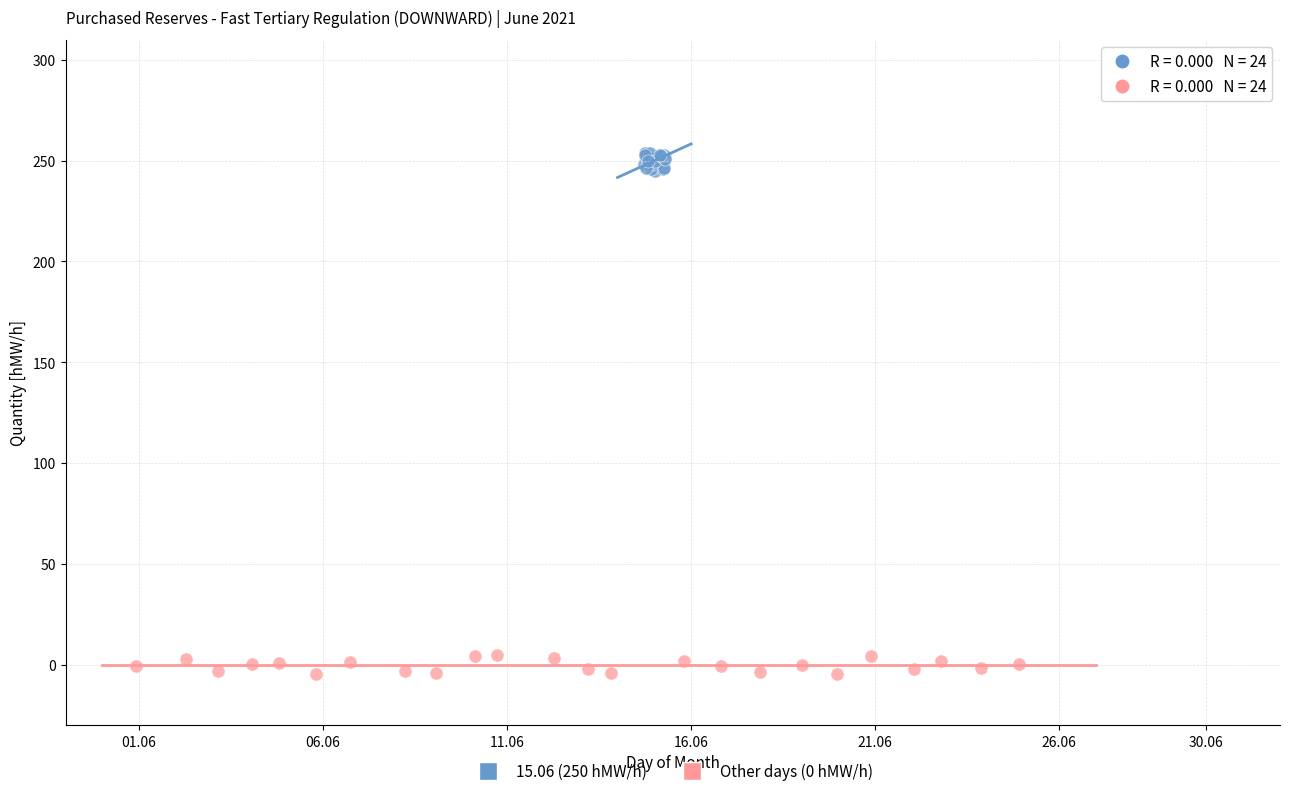

Which series reaches the maximum Y coordinate?

15.06 (250 hMW/h)